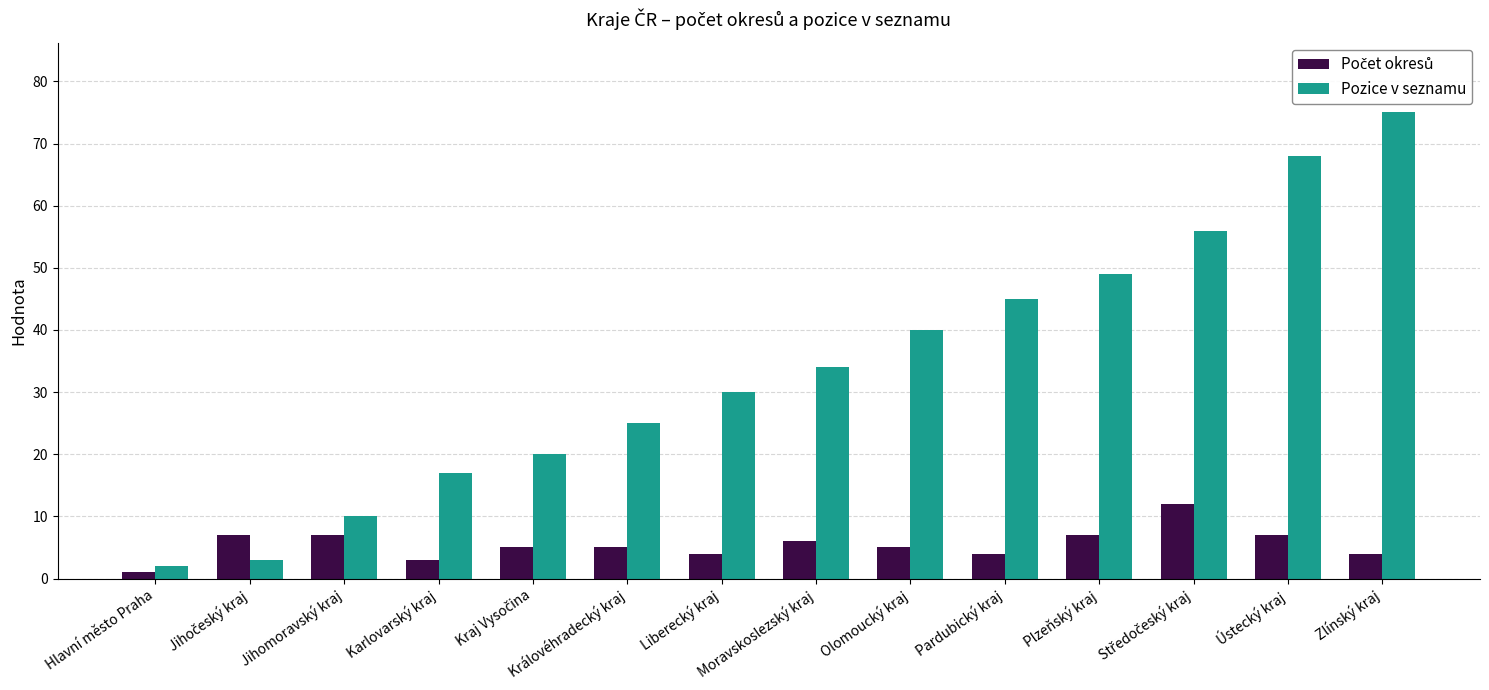

At which category does the chart reach its peak across all series?

Zlínský kraj